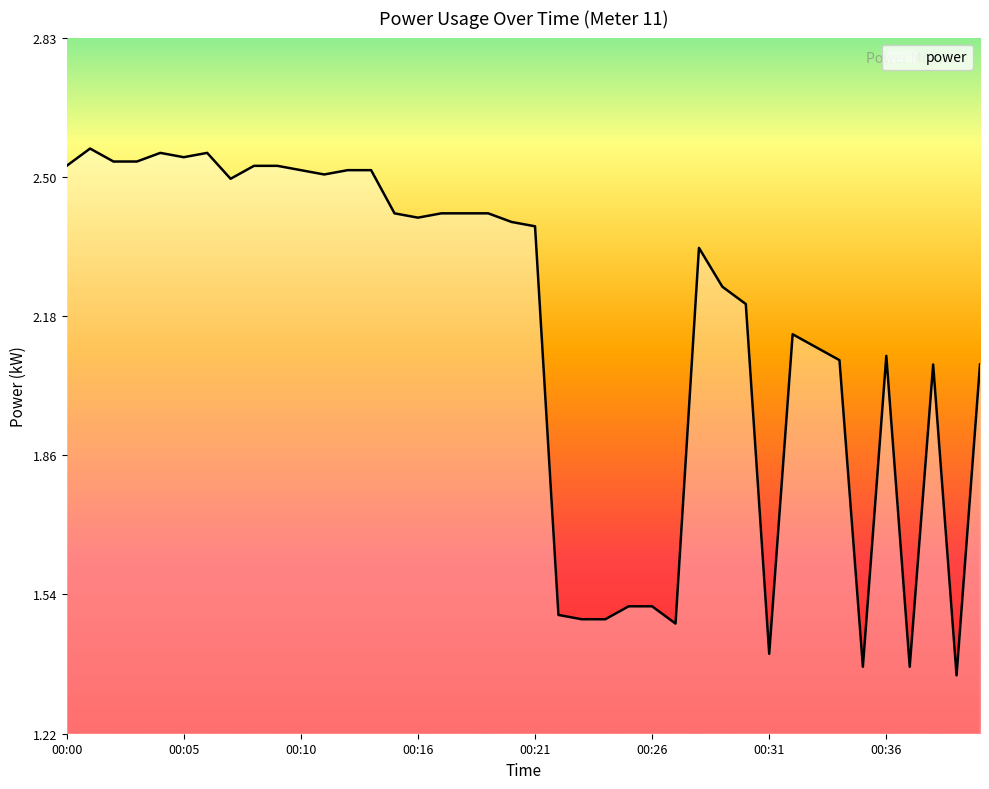

What is the sum of all values?

86.2